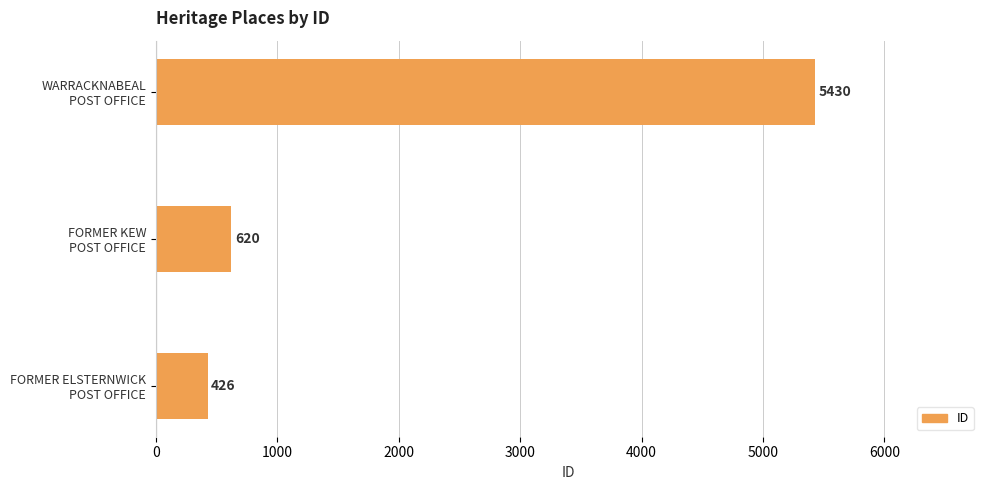

What is the difference between the maximum and second lowest values?

4810